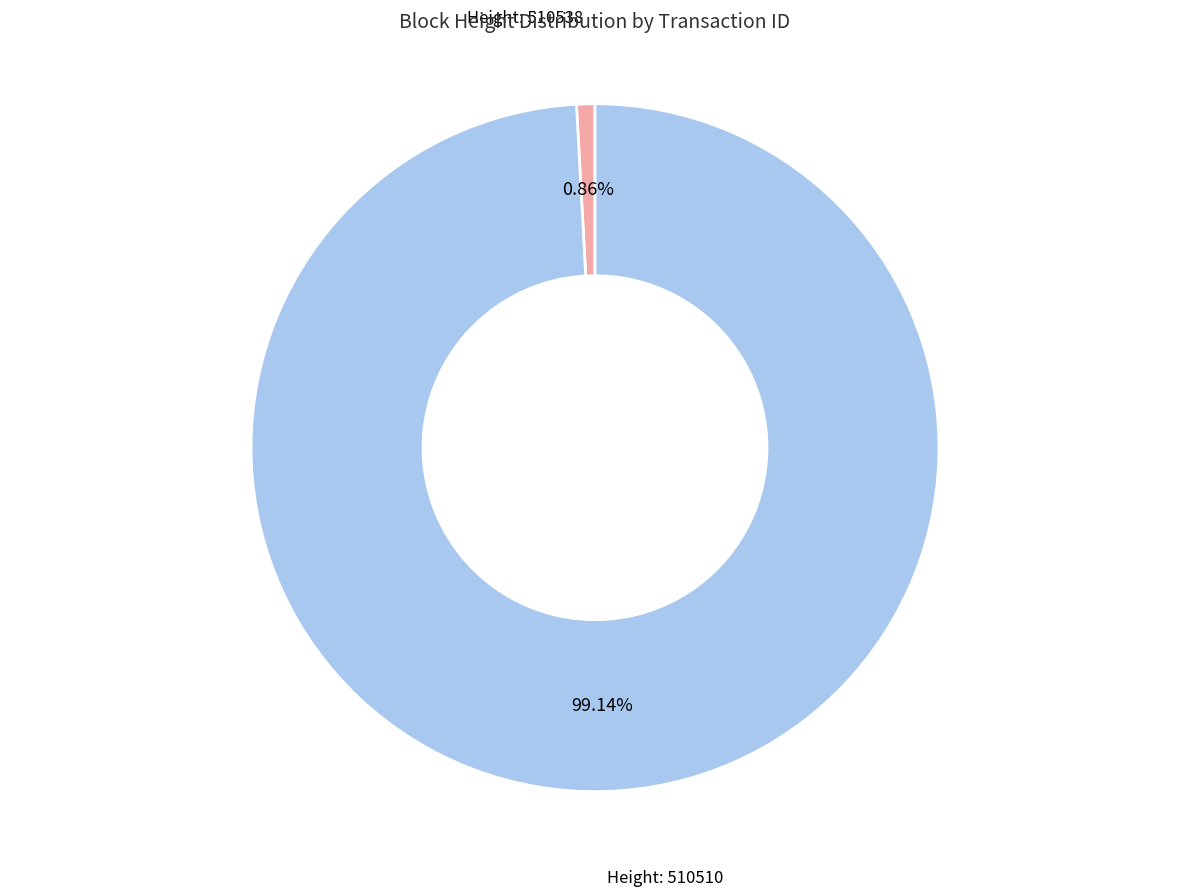

How many slices are in this pie chart?

2